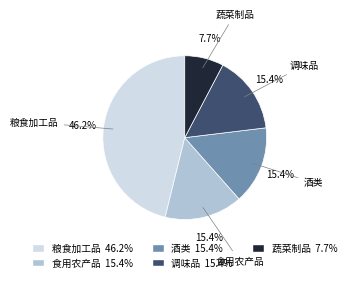

Is it true that 酒类 is 21% of the pie?

False